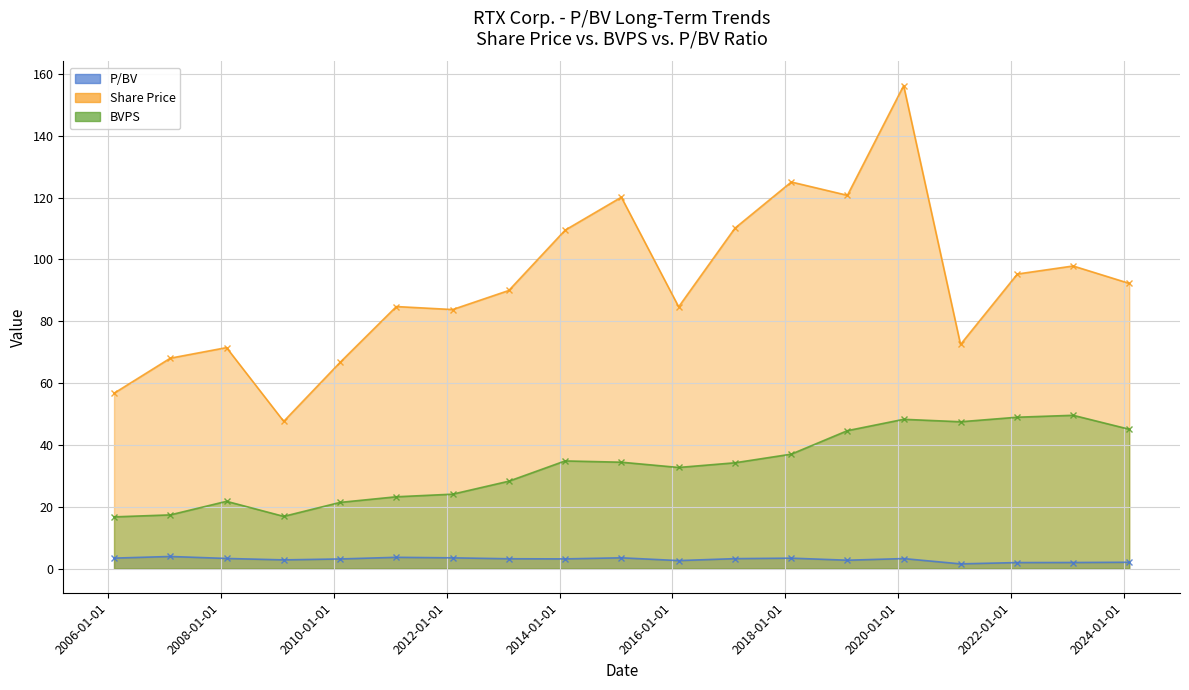

What is the sum of the BVPS values at 2010-02-11 and 2017-02-09?

55.6